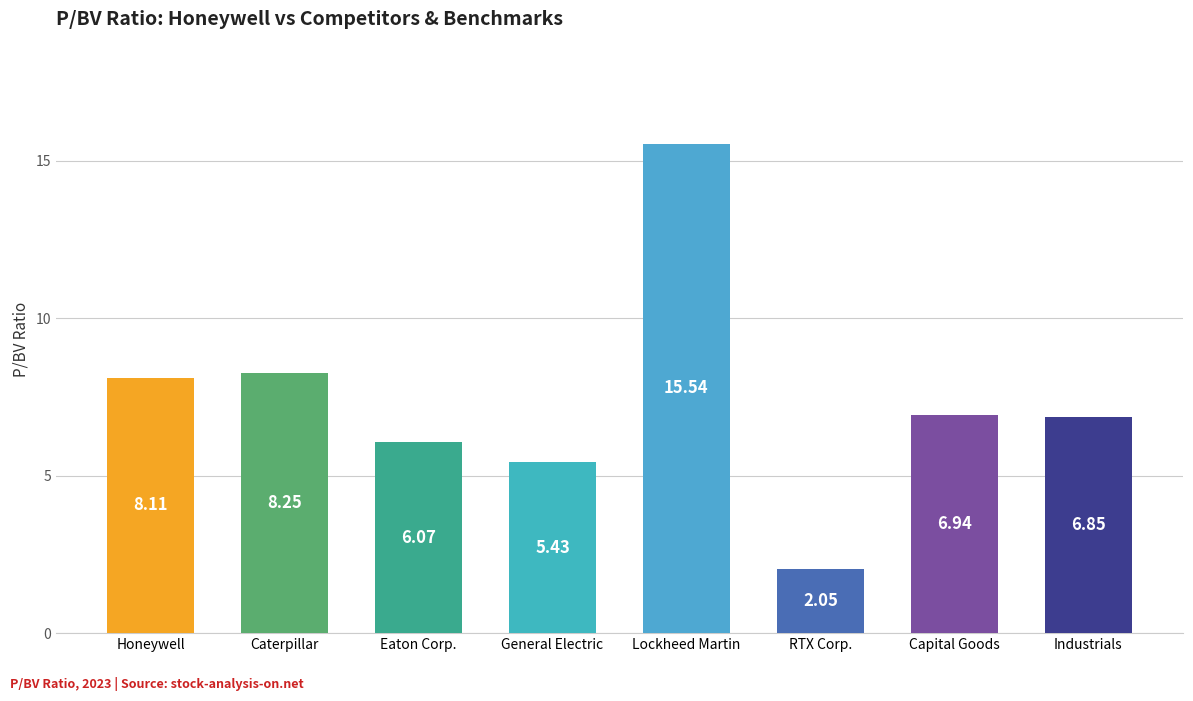

What is the difference between the maximum and second lowest values?

10.1